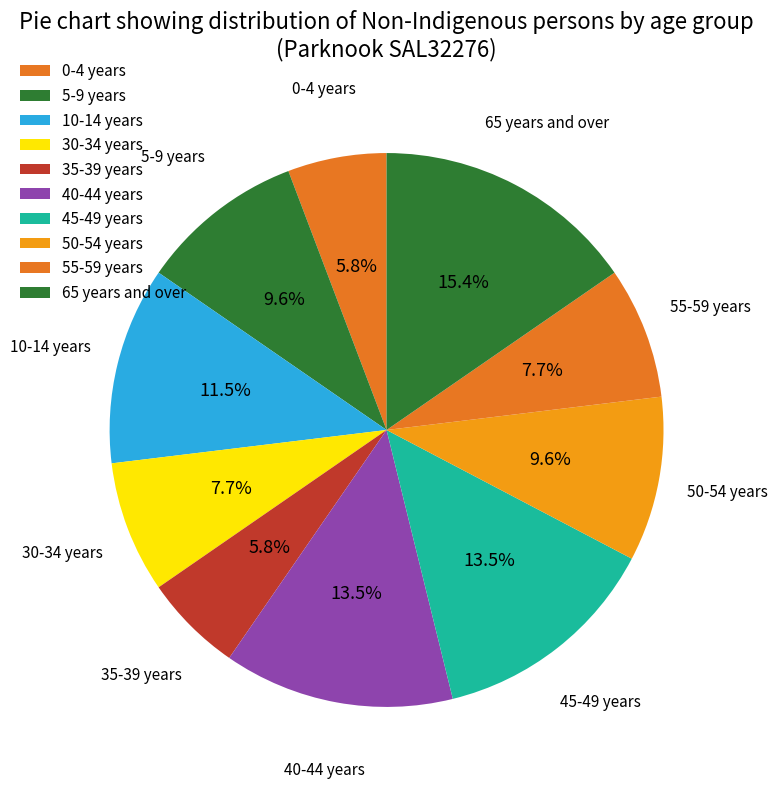

Count the number of slices in the pie.

10